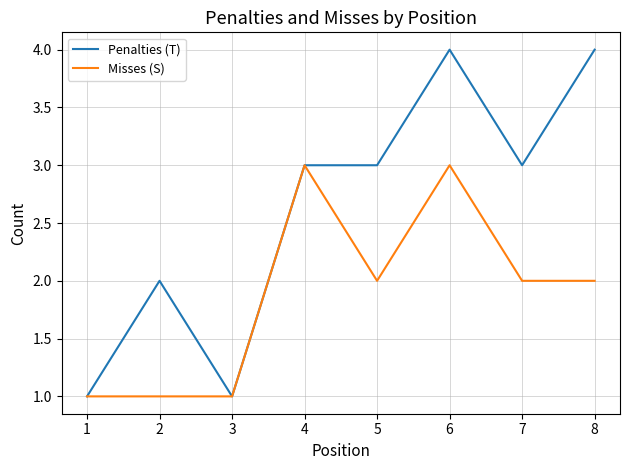

What is the maximum value for Misses (S)?

3